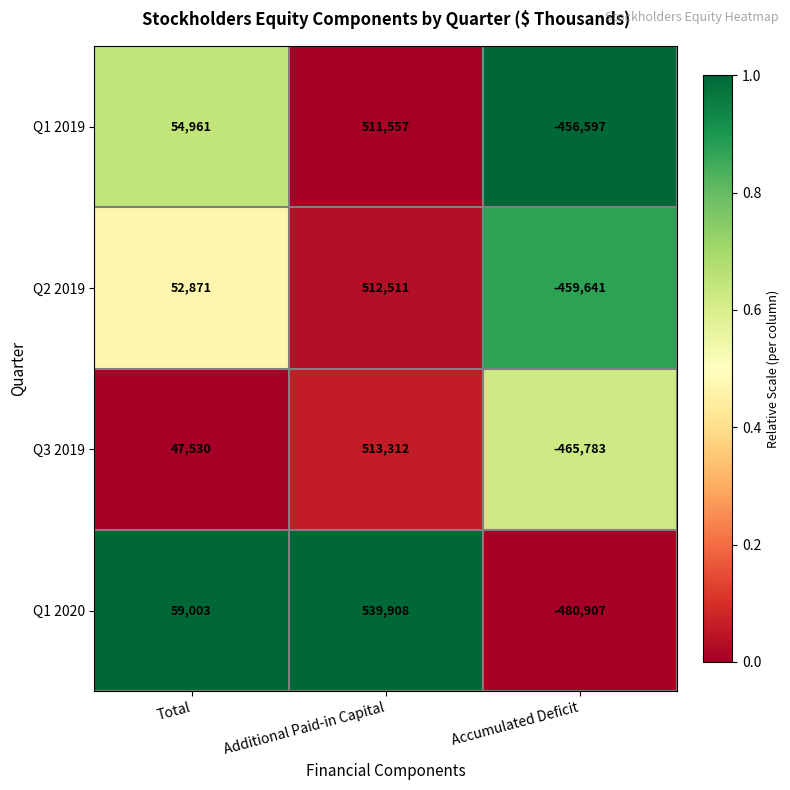

Which series has the largest range (max minus min)?

Q1 2020